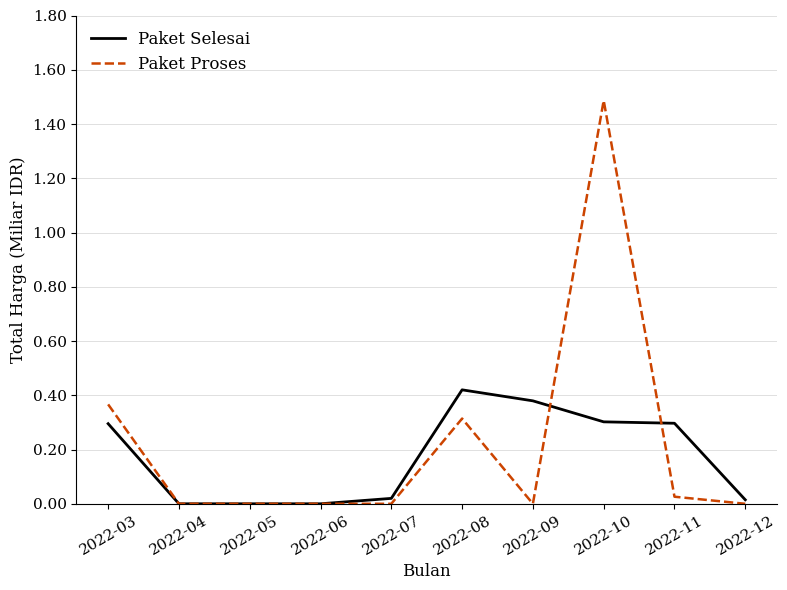

How many series are shown in this chart?

2